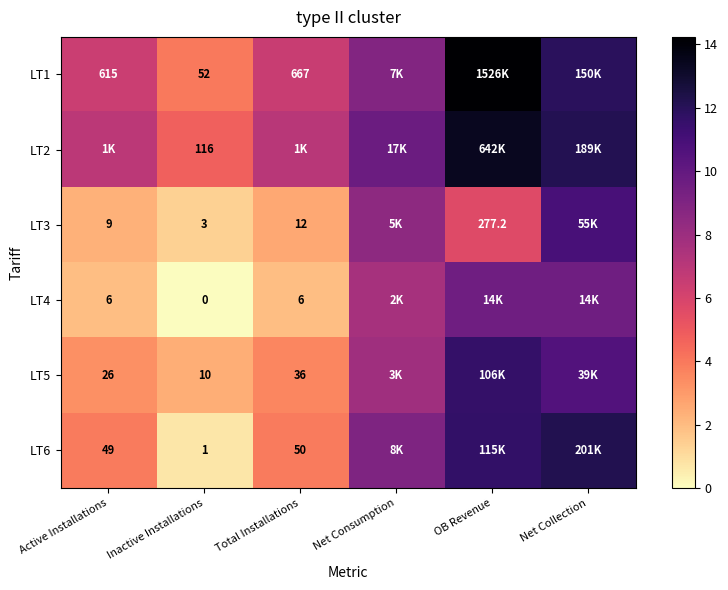

At how many categories does at least one series exceed 9?

3